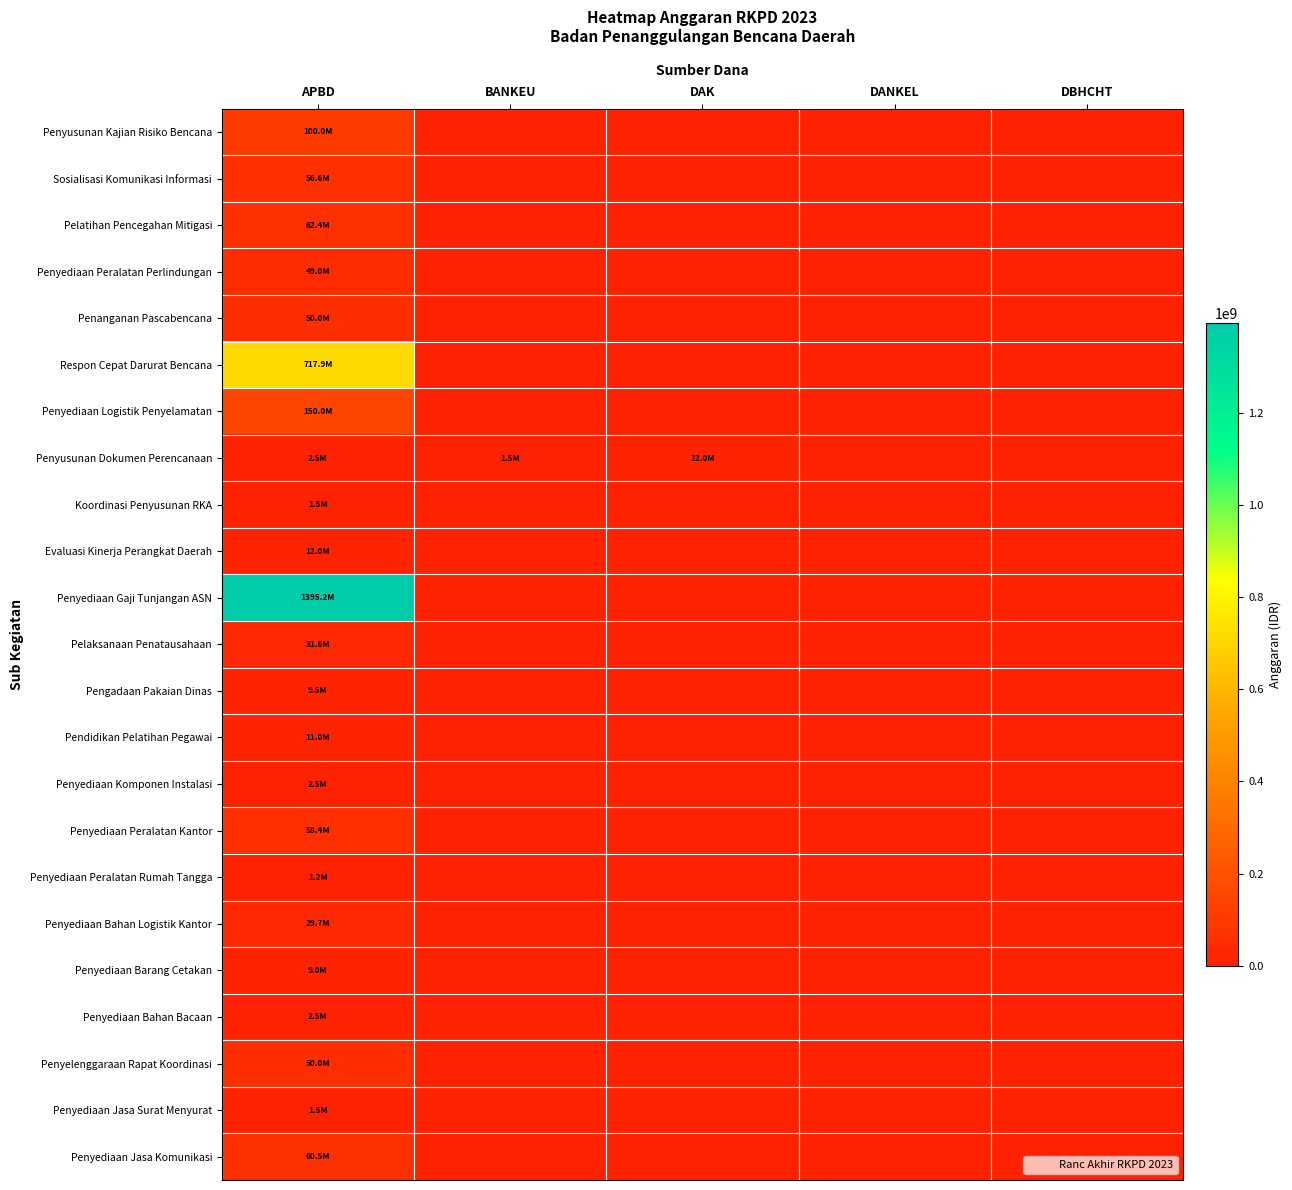

Reading left to right, transcribe all the data shown in this chart.

Penyusunan Kajian Risiko Bencana: APBD=100000000	BANKEU=0	DAK=0	DANKEL=0	DBHCHT=0
Sosialisasi Komunikasi Informasi: APBD=56597000	BANKEU=0	DAK=0	DANKEL=0	DBHCHT=0
Pelatihan Pencegahan Mitigasi: APBD=62400000	BANKEU=0	DAK=0	DANKEL=0	DBHCHT=0
Penyediaan Peralatan Perlindungan: APBD=48965000	BANKEU=0	DAK=0	DANKEL=0	DBHCHT=0
Penanganan Pascabencana: APBD=50000000	BANKEU=0	DAK=0	DANKEL=0	DBHCHT=0
Respon Cepat Darurat Bencana: APBD=717895000	BANKEU=0	DAK=0	DANKEL=0	DBHCHT=0
Penyediaan Logistik Penyelamatan: APBD=150000000	BANKEU=0	DAK=0	DANKEL=0	DBHCHT=0
Penyusunan Dokumen Perencanaan: APBD=2500000	BANKEU=1500000	DAK=12000000	DANKEL=0	DBHCHT=0
Koordinasi Penyusunan RKA: APBD=1500000	BANKEU=0	DAK=0	DANKEL=0	DBHCHT=0
Evaluasi Kinerja Perangkat Daerah: APBD=12000000	BANKEU=0	DAK=0	DANKEL=0	DBHCHT=0
Penyediaan Gaji Tunjangan ASN: APBD=1395191000	BANKEU=0	DAK=0	DANKEL=0	DBHCHT=0
Pelaksanaan Penatausahaan: APBD=31550000	BANKEU=0	DAK=0	DANKEL=0	DBHCHT=0
Pengadaan Pakaian Dinas: APBD=9500000	BANKEU=0	DAK=0	DANKEL=0	DBHCHT=0
Pendidikan Pelatihan Pegawai: APBD=11020000	BANKEU=0	DAK=0	DANKEL=0	DBHCHT=0
Penyediaan Komponen Instalasi: APBD=2500000	BANKEU=0	DAK=0	DANKEL=0	DBHCHT=0
Penyediaan Peralatan Kantor: APBD=58400000	BANKEU=0	DAK=0	DANKEL=0	DBHCHT=0
Penyediaan Peralatan Rumah Tangga: APBD=1203000	BANKEU=0	DAK=0	DANKEL=0	DBHCHT=0
Penyediaan Bahan Logistik Kantor: APBD=29700000	BANKEU=0	DAK=0	DANKEL=0	DBHCHT=0
Penyediaan Barang Cetakan: APBD=9000000	BANKEU=0	DAK=0	DANKEL=0	DBHCHT=0
Penyediaan Bahan Bacaan: APBD=2500000	BANKEU=0	DAK=0	DANKEL=0	DBHCHT=0
Penyelenggaraan Rapat Koordinasi: APBD=50000000	BANKEU=0	DAK=0	DANKEL=0	DBHCHT=0
Penyediaan Jasa Surat Menyurat: APBD=1500000	BANKEU=0	DAK=0	DANKEL=0	DBHCHT=0
Penyediaan Jasa Komunikasi: APBD=60516000	BANKEU=0	DAK=0	DANKEL=0	DBHCHT=0